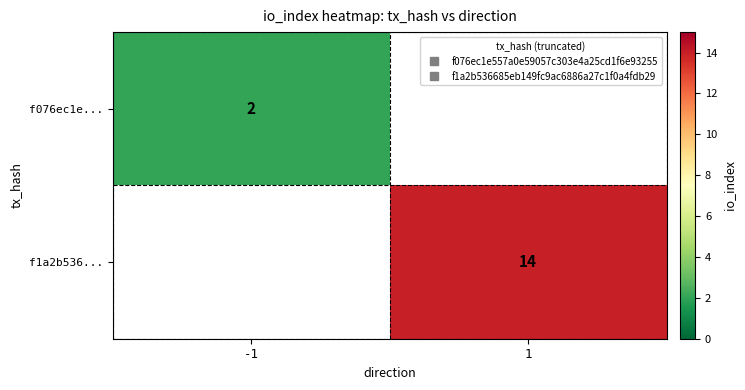

At -1, list the series in order from largest to smallest.

f076ec1e..., f1a2b536...